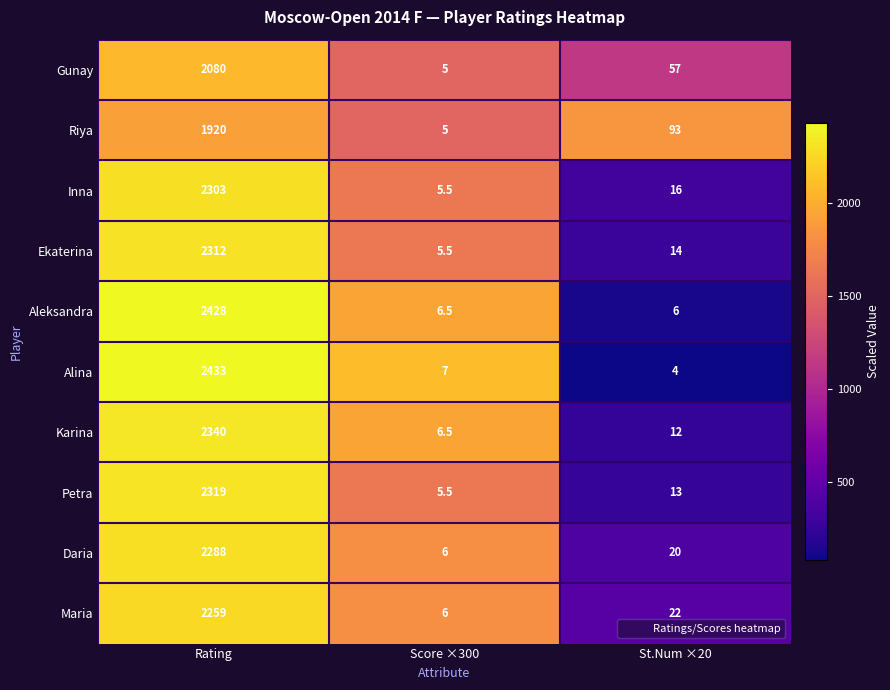

What is the difference between the maximum and minimum values in the Ekaterina series?

2306.5